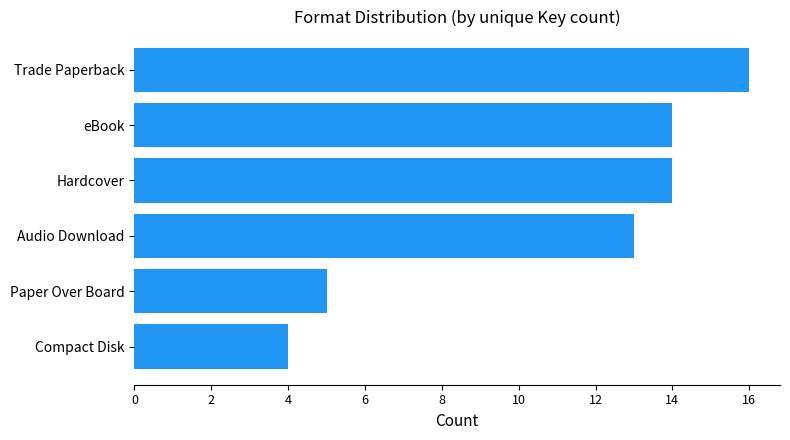

How many data points are less than 14?

3